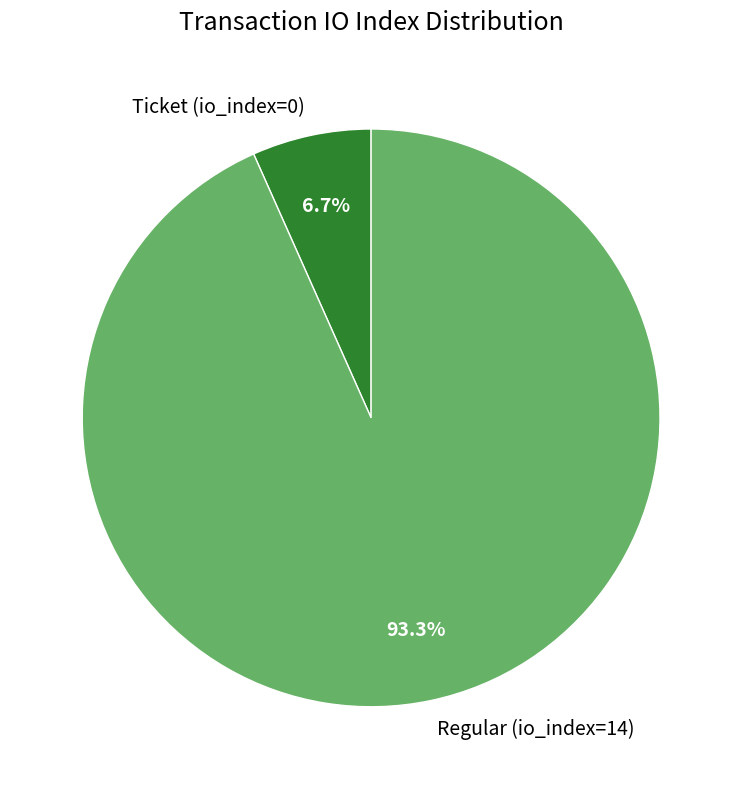

To the nearest percent, what is the difference between the Regular (io_index=14) and Ticket (io_index=0) slice percentages?

87%